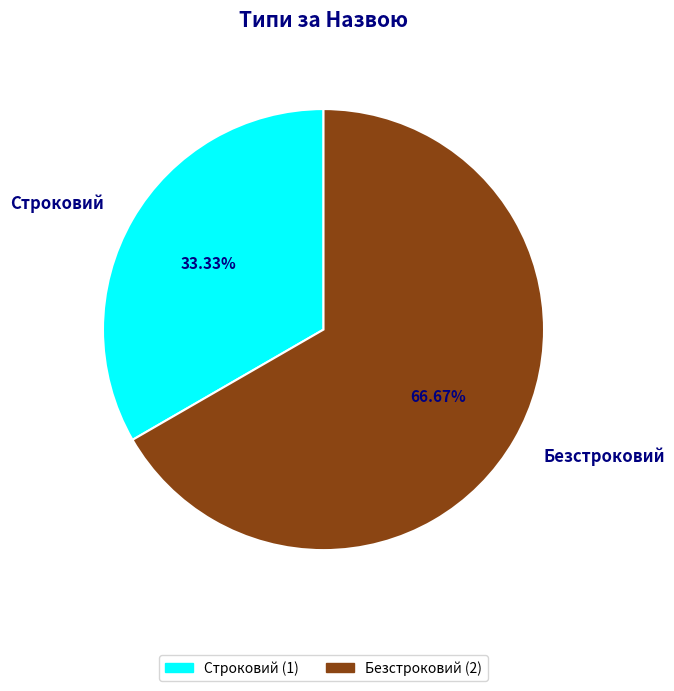

What percentage is the Безстроковий slice, to the nearest percent?

67%